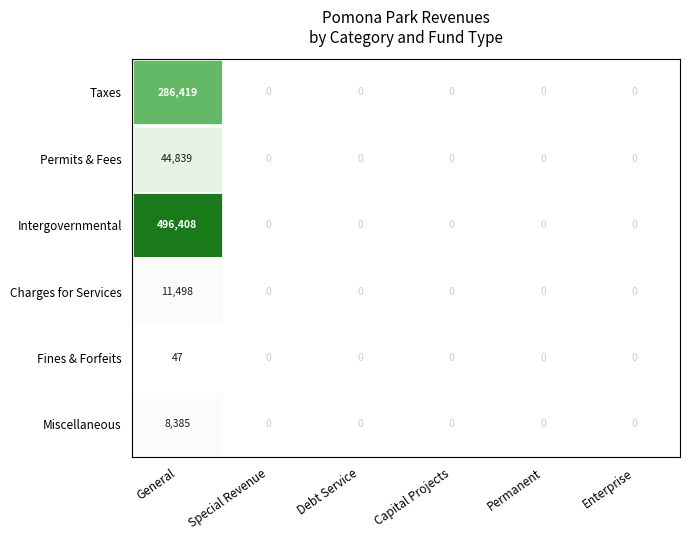

The value of Taxes at Special Revenue is 189802. True or false?

False